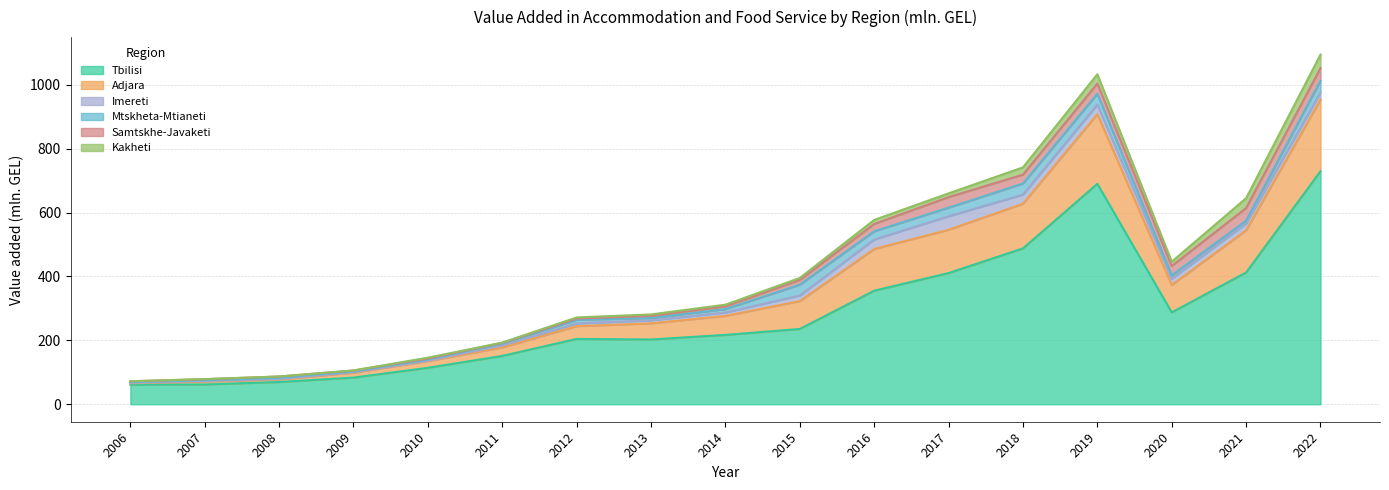

How many lines are shown in the chart?

6